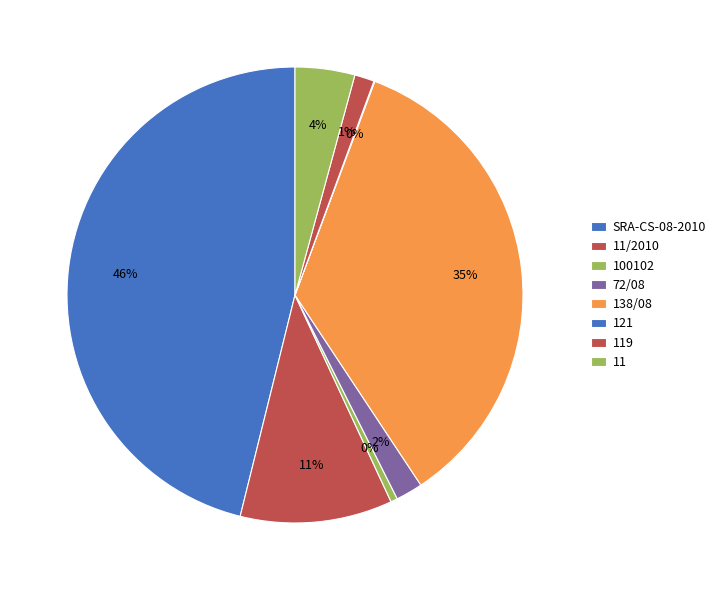

Which category has the smallest portion of the pie?

121